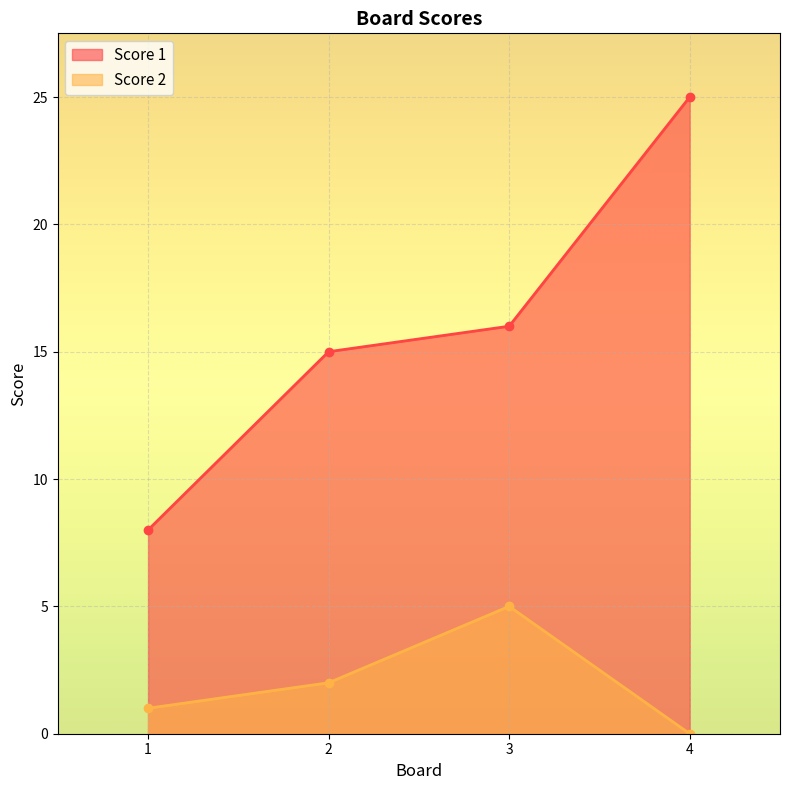

True or false: Score 1 and Score 2 intersect in this chart.

False